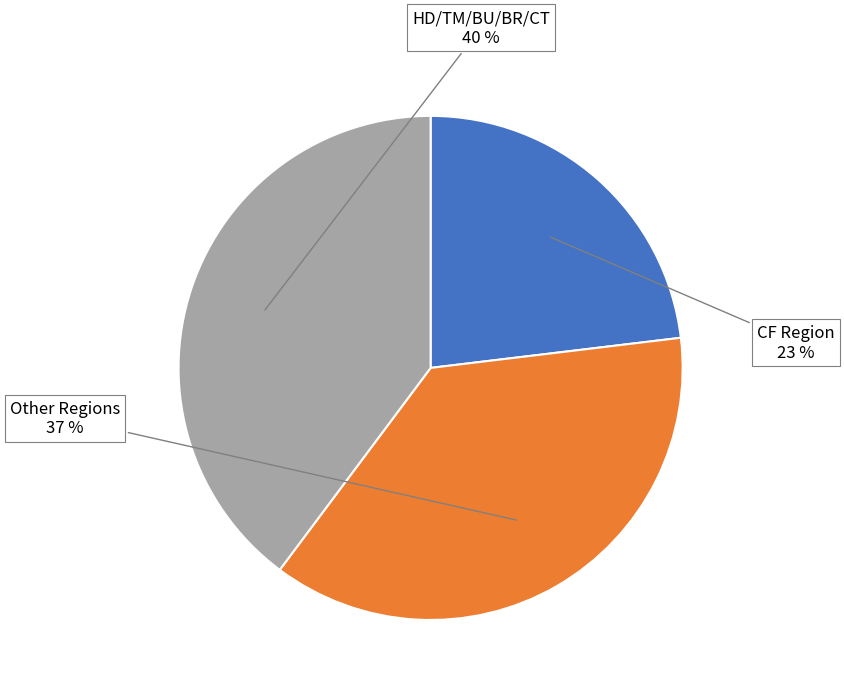

Is there a majority slice in this chart?

No